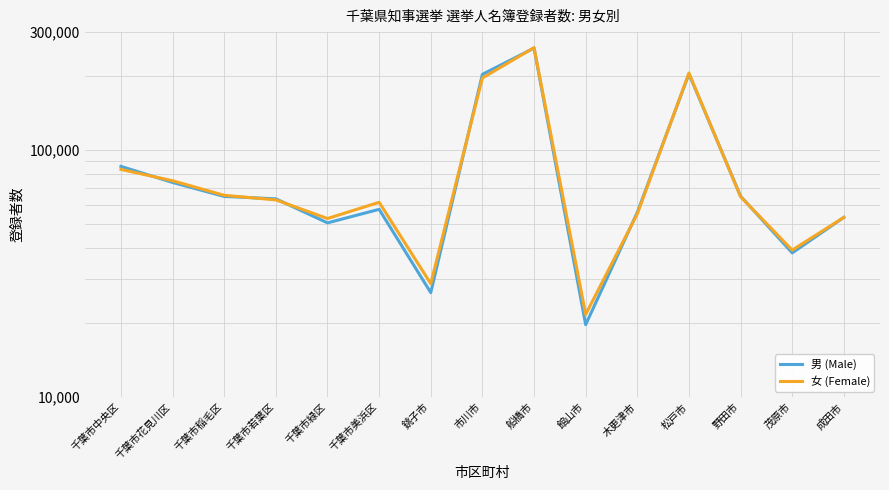

At which label is 女 (Female) closest to 140545?

市川市